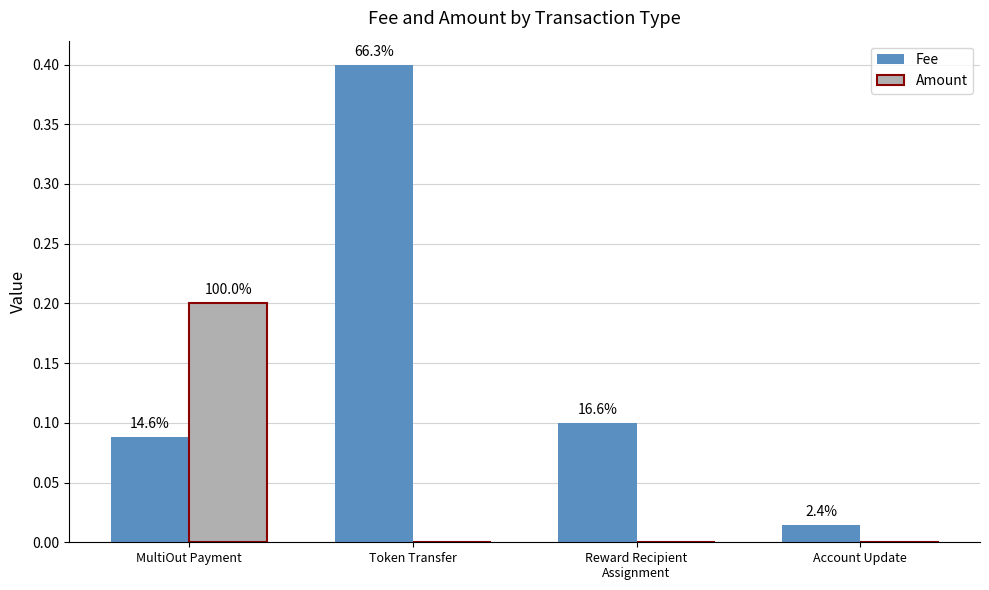

Which series has the largest range (max minus min)?

Fee